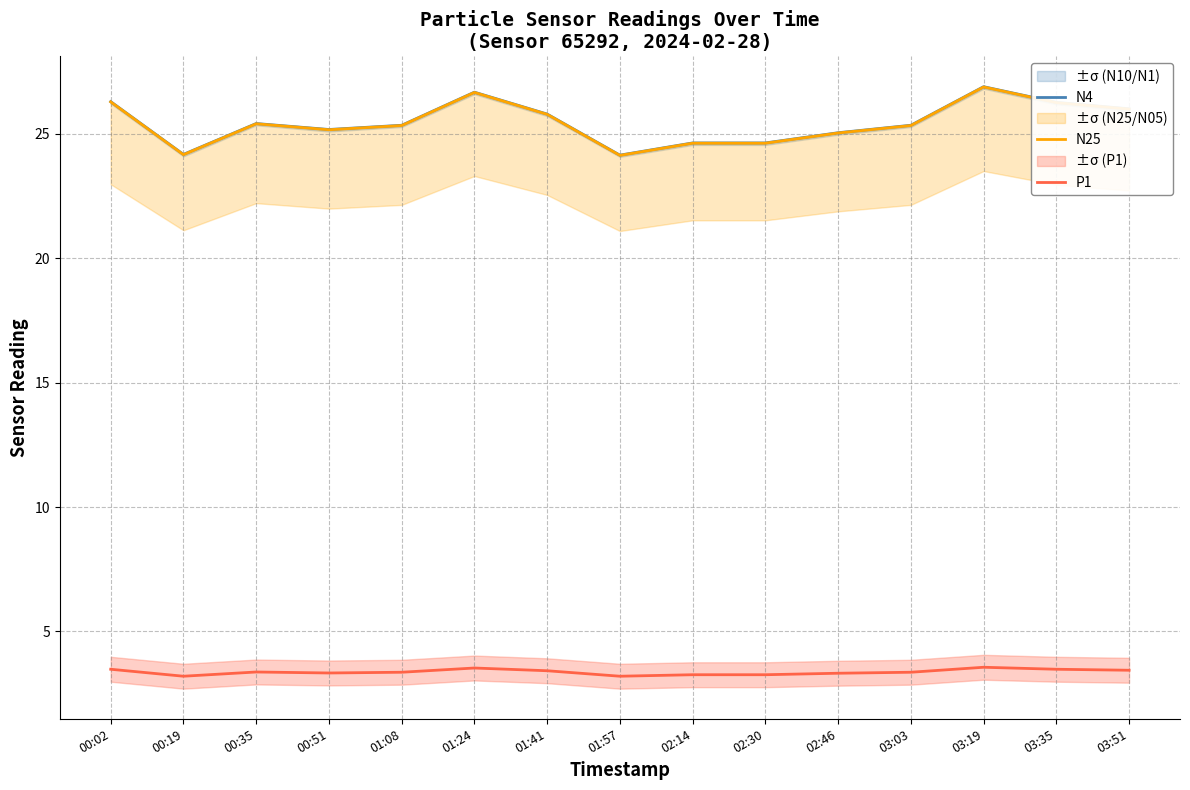

At which label does N25 first exceed 25?

00:02